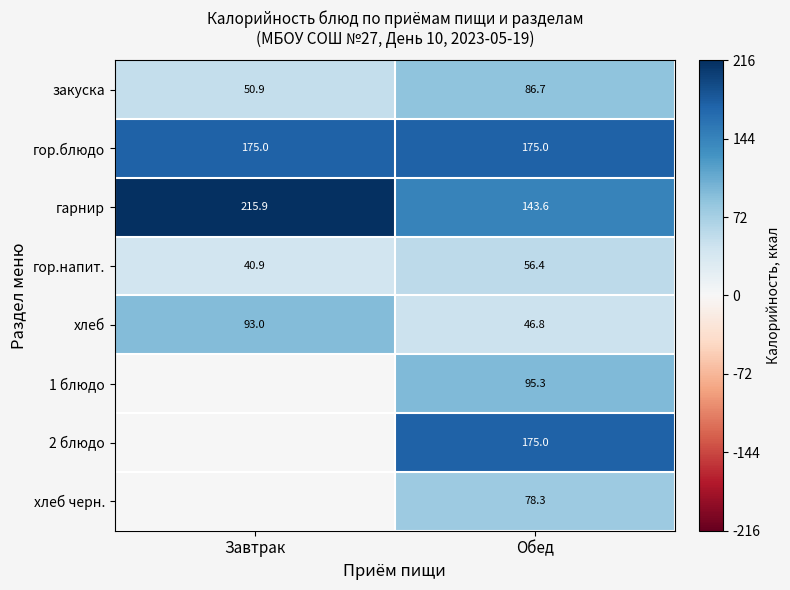

Which category has the lowest value in the закуска series?

Завтрак